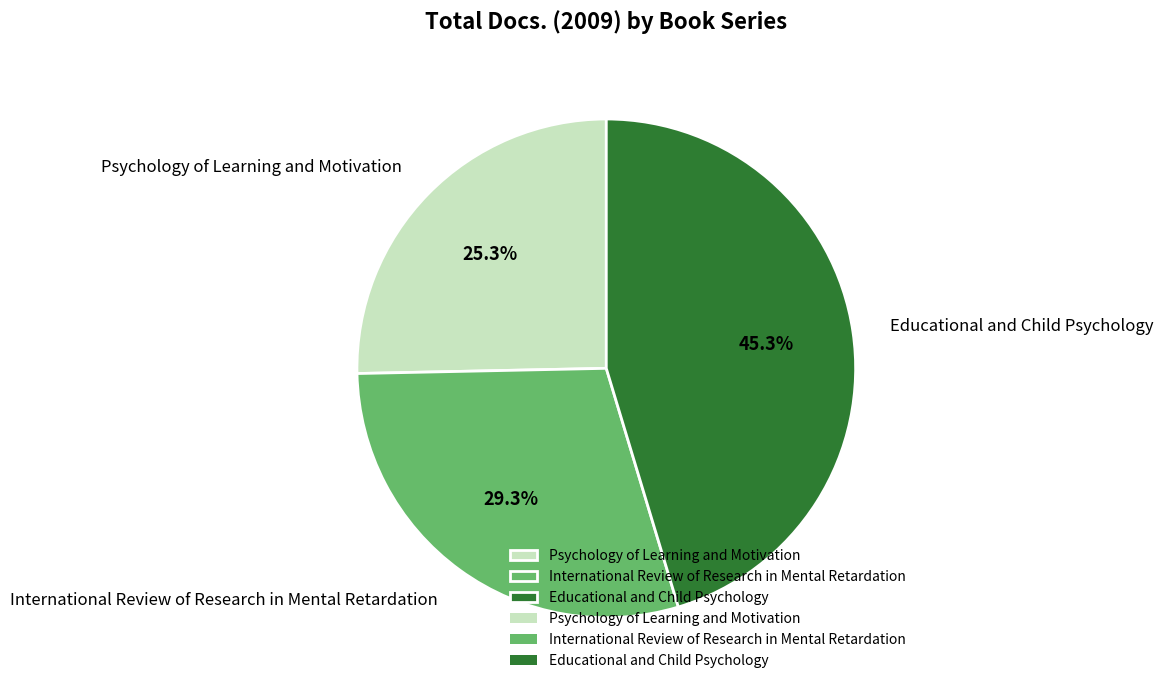

Which has a higher value, Educational and Child Psychology or Psychology of Learning and Motivation?

Educational and Child Psychology